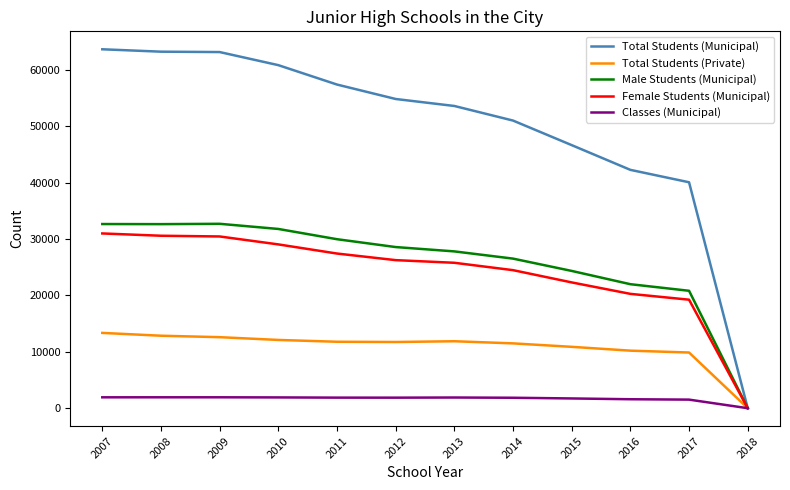

Which series has the largest total across all categories?

Total Students (Municipal)